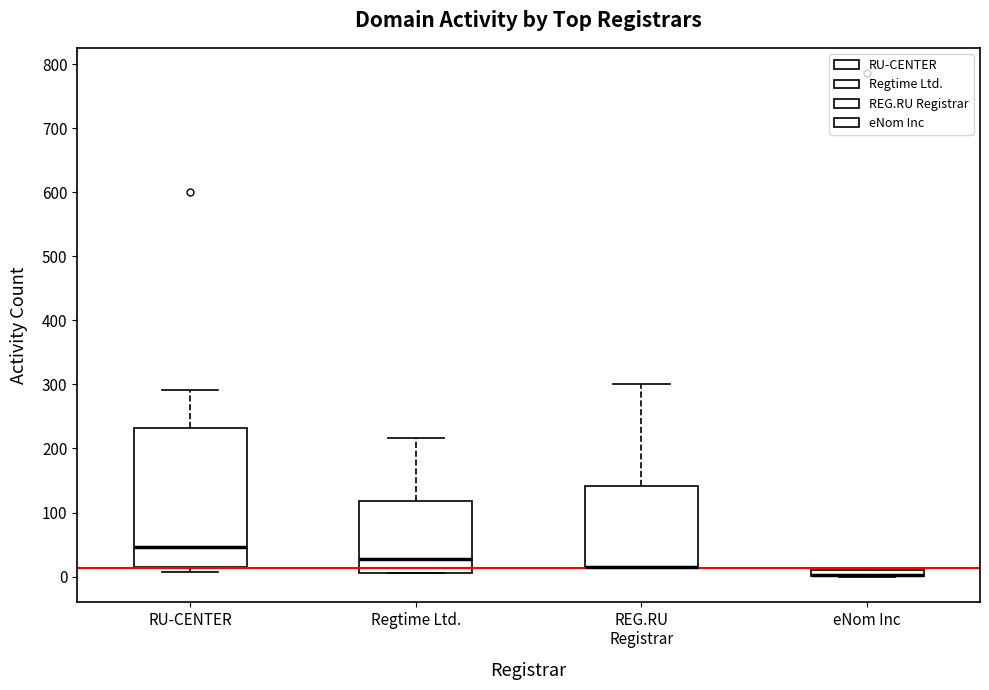

Comparing the boxes themselves (not the whiskers), which one is the tallest?

RU-CENTER